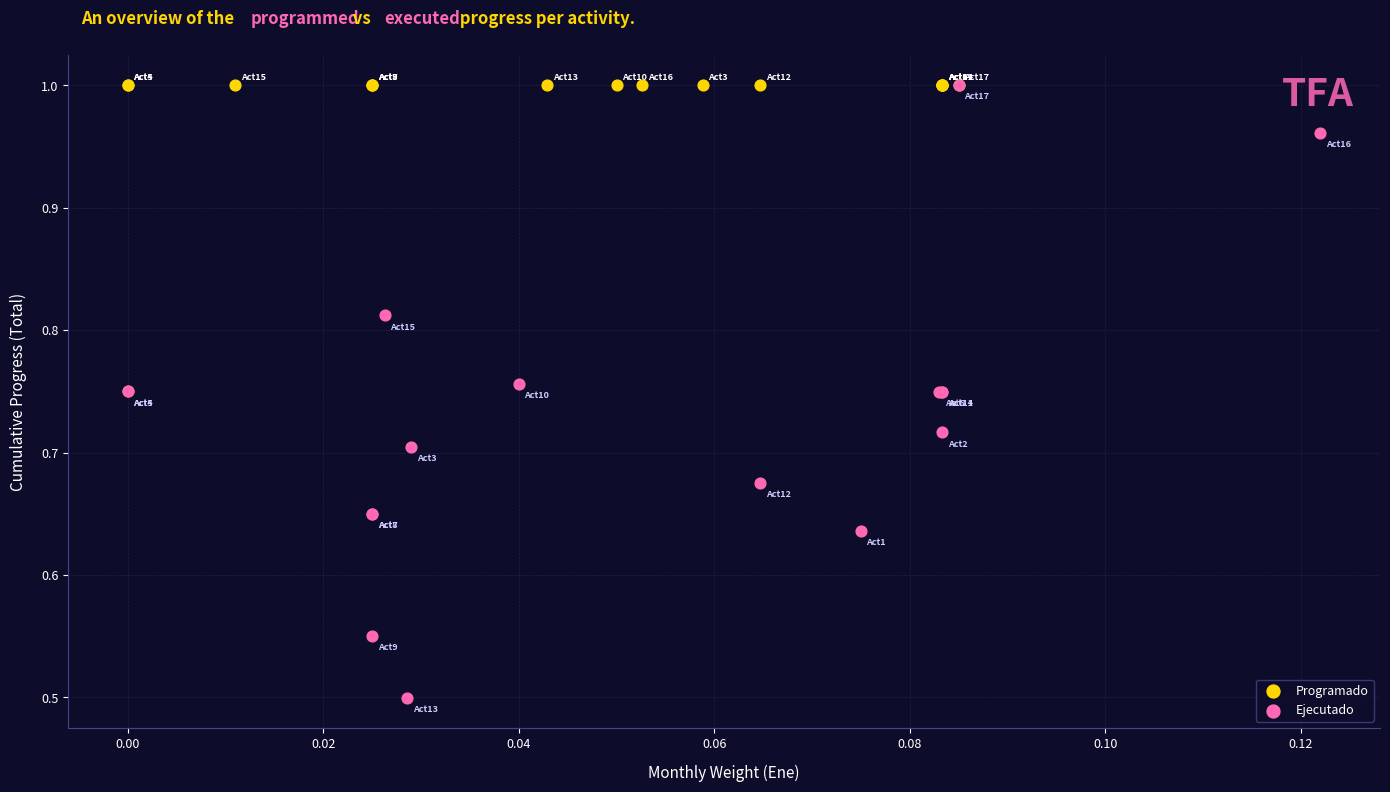

Which series contains the lowest Y value?

Ejecutado